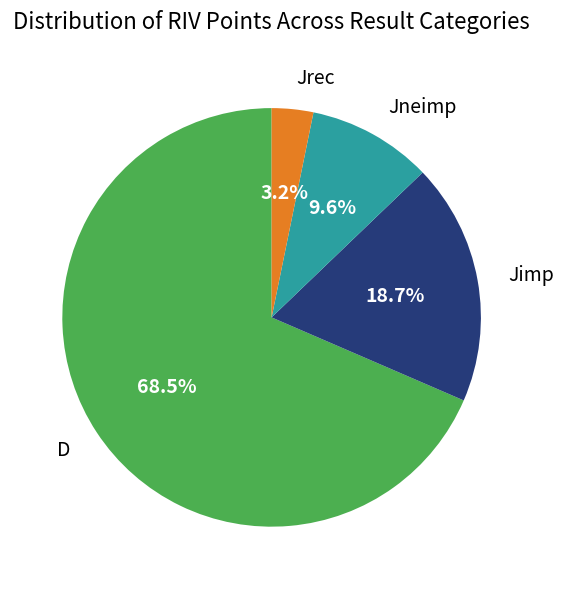

Is D the majority of the pie?

Yes